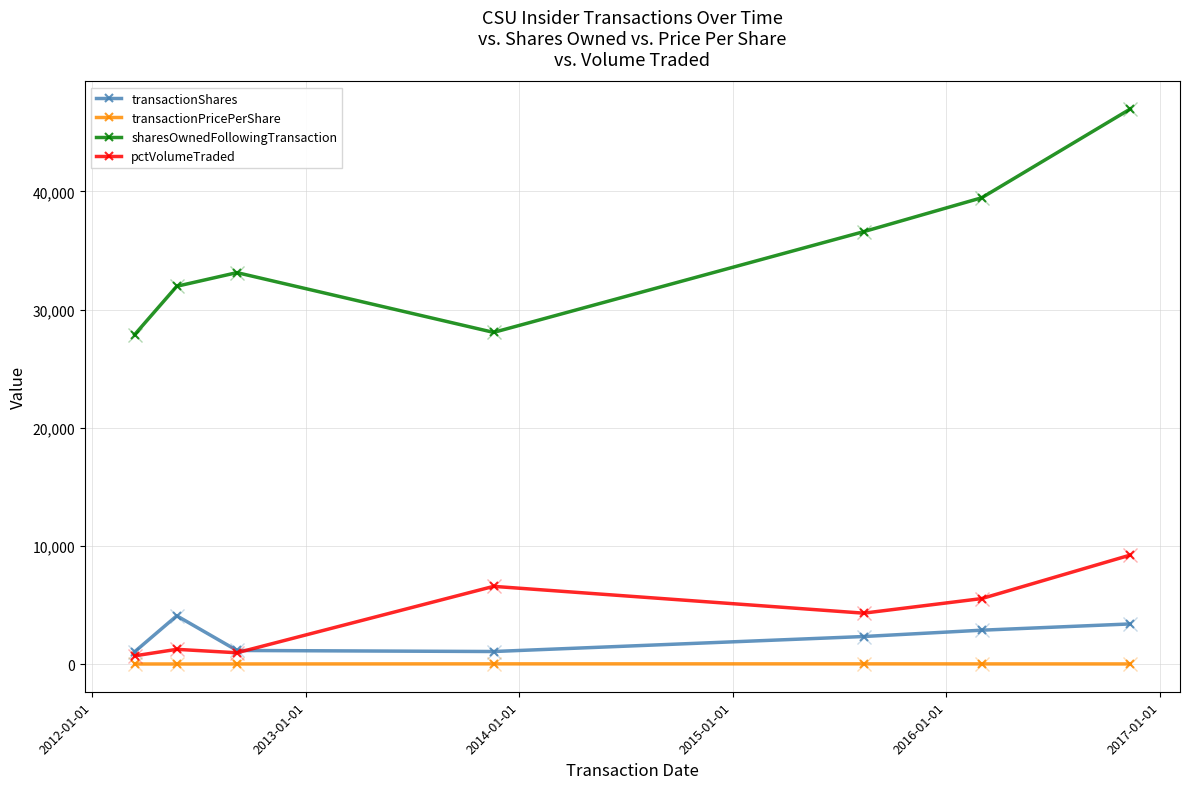

What are all the series names shown in the legend?

transactionShares, transactionPricePerShare, sharesOwnedFollowingTransaction, pctVolumeTraded